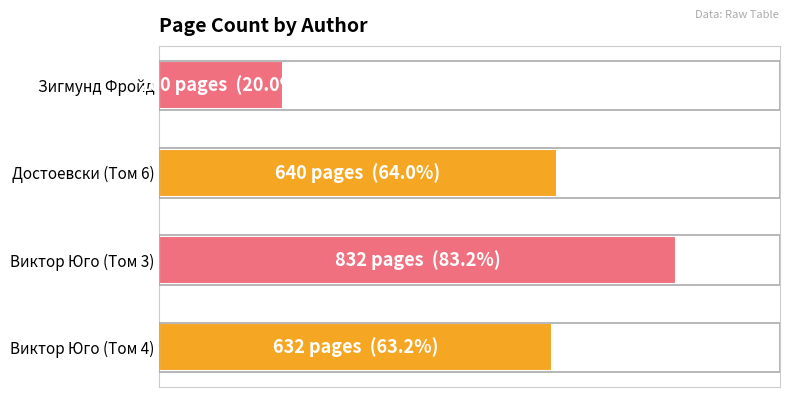

Are the bars horizontal?

Yes